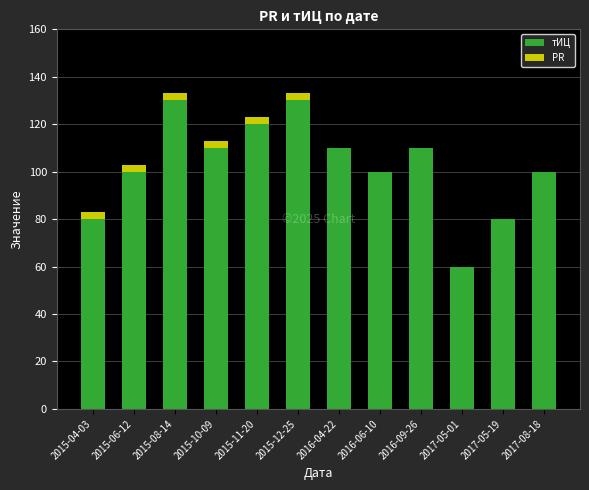

What is the highest value of the тИЦ series?

130